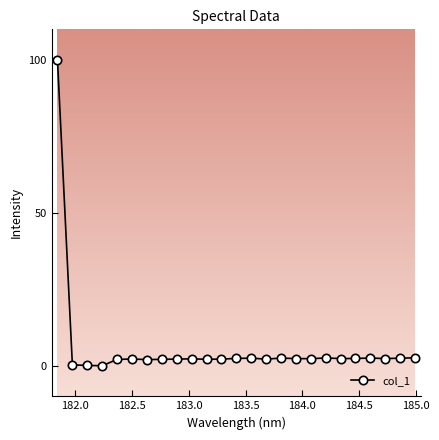

What is the sum of all values?

148.8